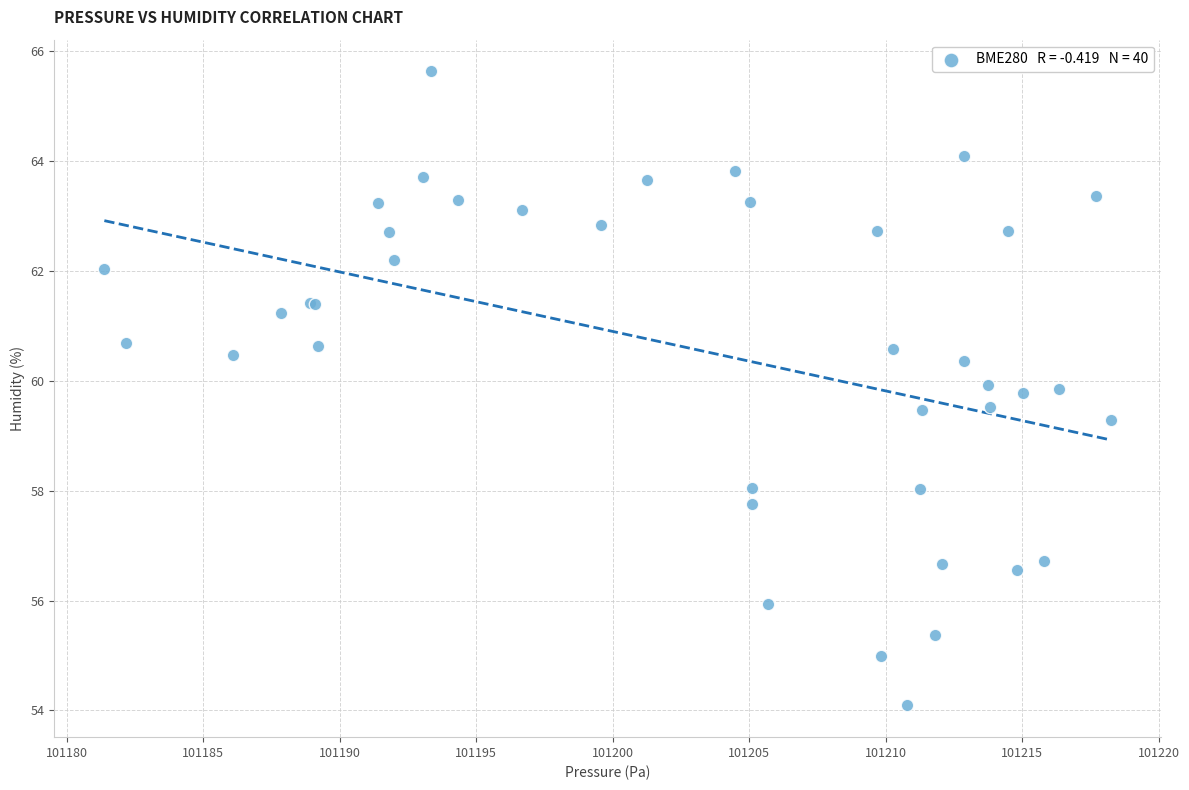

What Y value in the scatter plot is closest to 59?

59.3